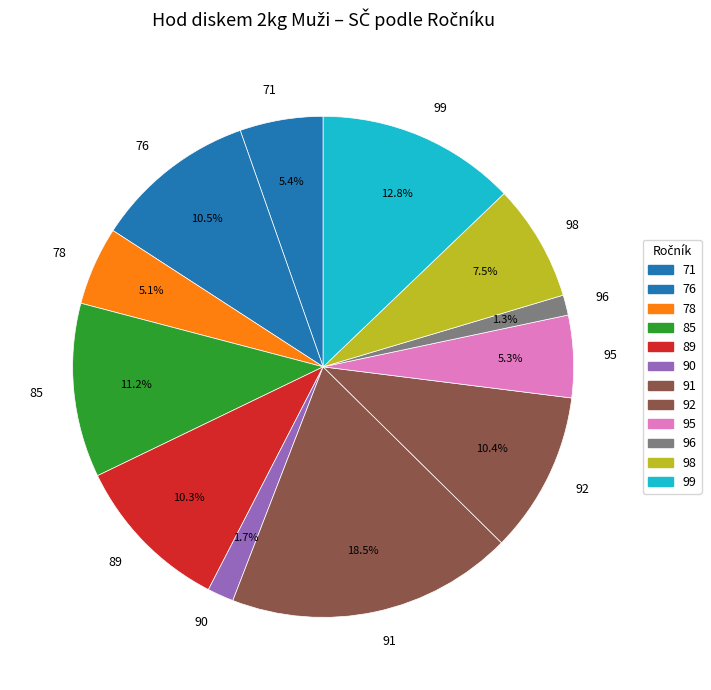

Does 78 represent more than half of the total?

No